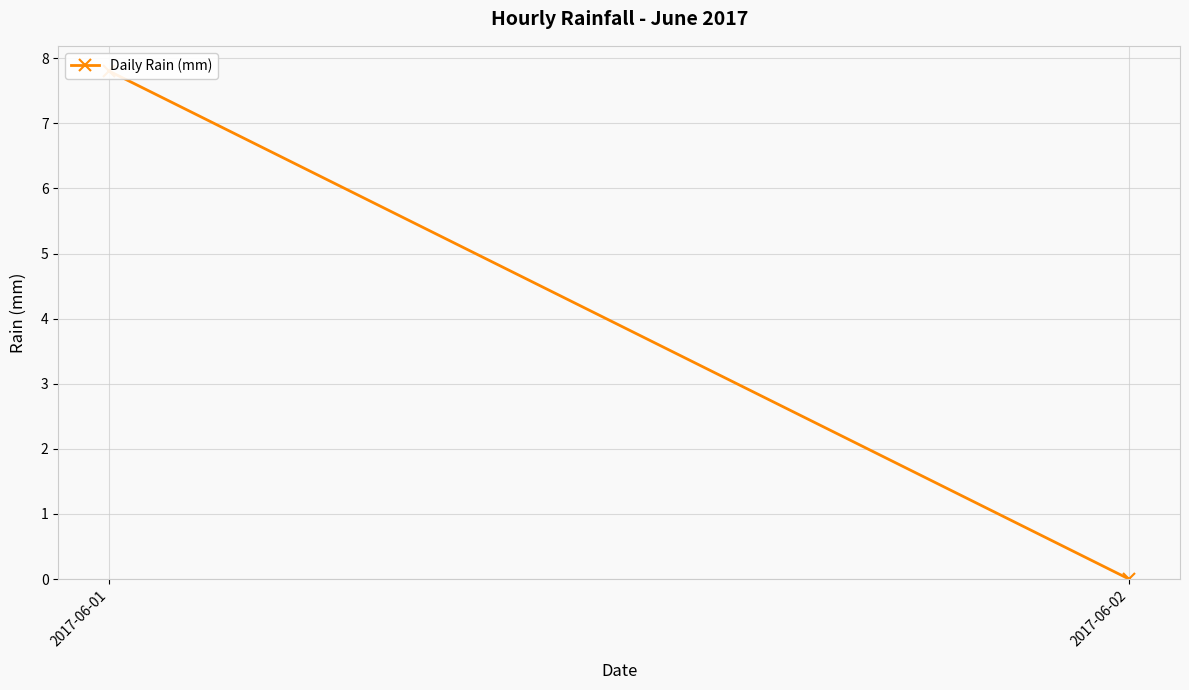

What is the sum of the values at 2017-06-02 and 2017-06-01?

7.8